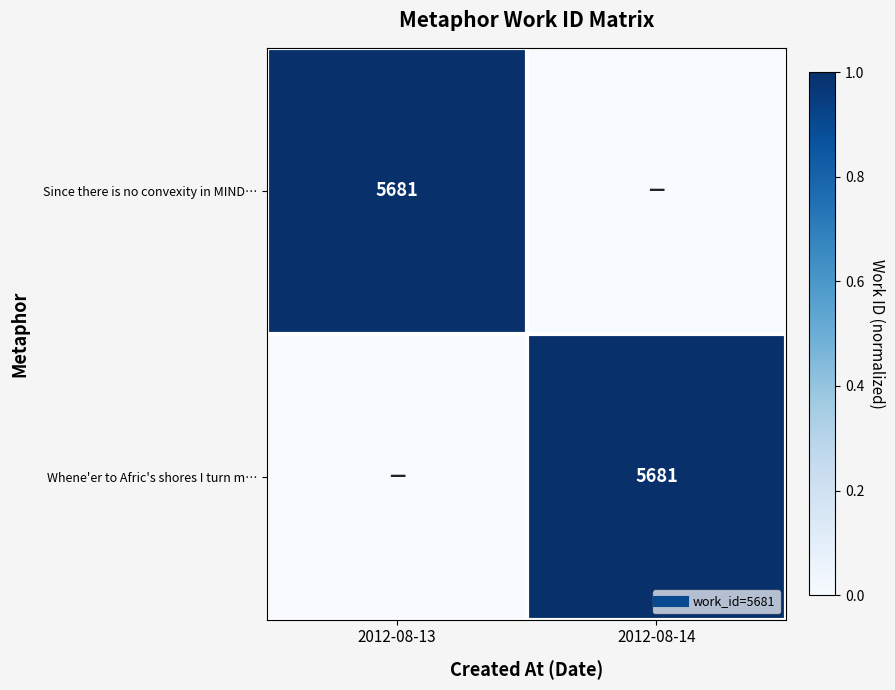

What value does the Whene'er to Afric's shores I turn m… series have at 2012-08-14?

1